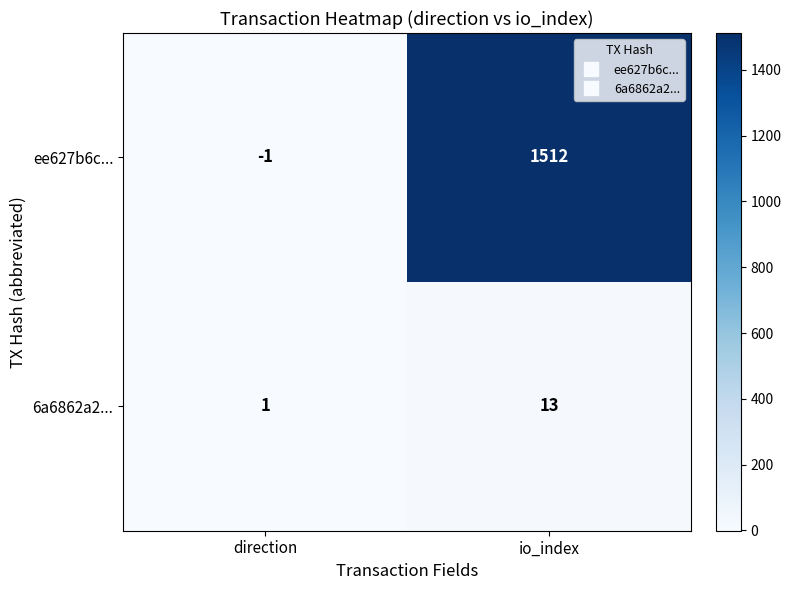

What is the sum of all 6a6862a2... values?

14